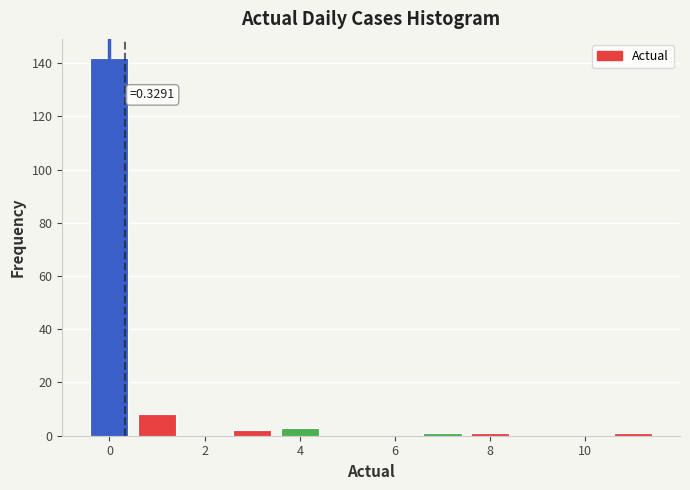

Which range on the x-axis has the tallest bar?

-0.5 to 0.5